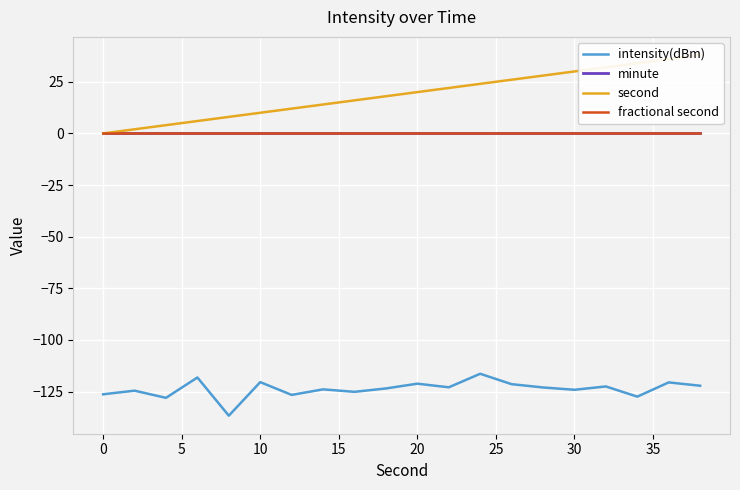

How many lines are shown in the chart?

4